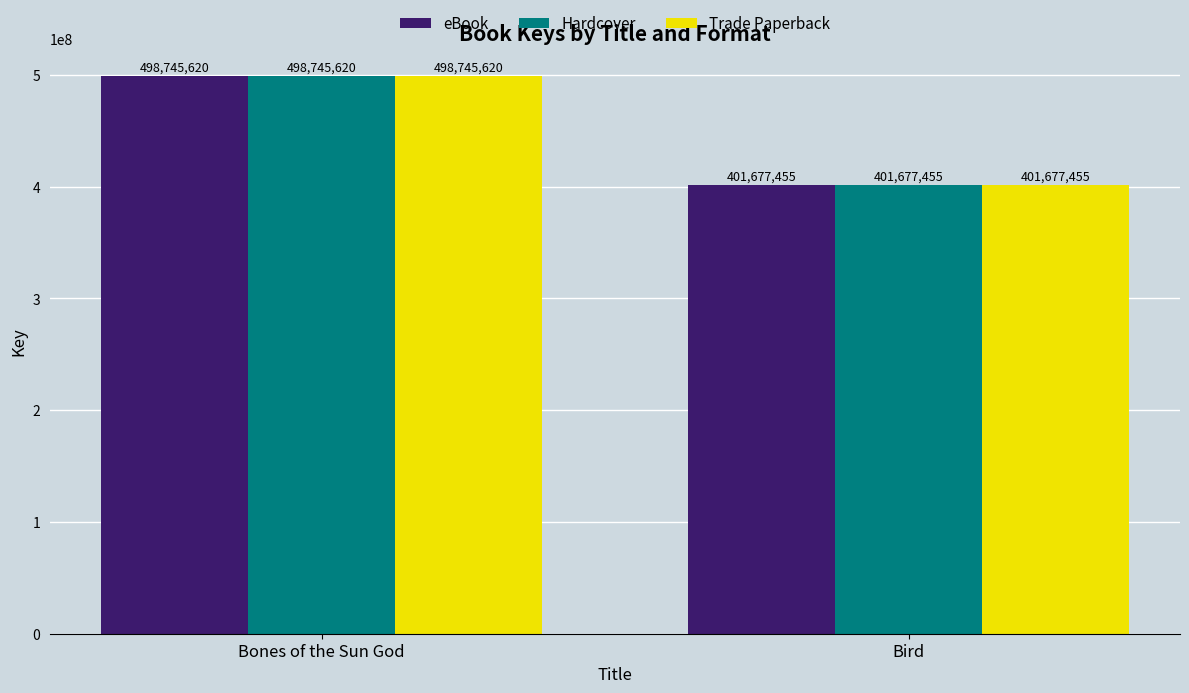

What is the difference between the maximum and minimum values in the Hardcover series?

97068165